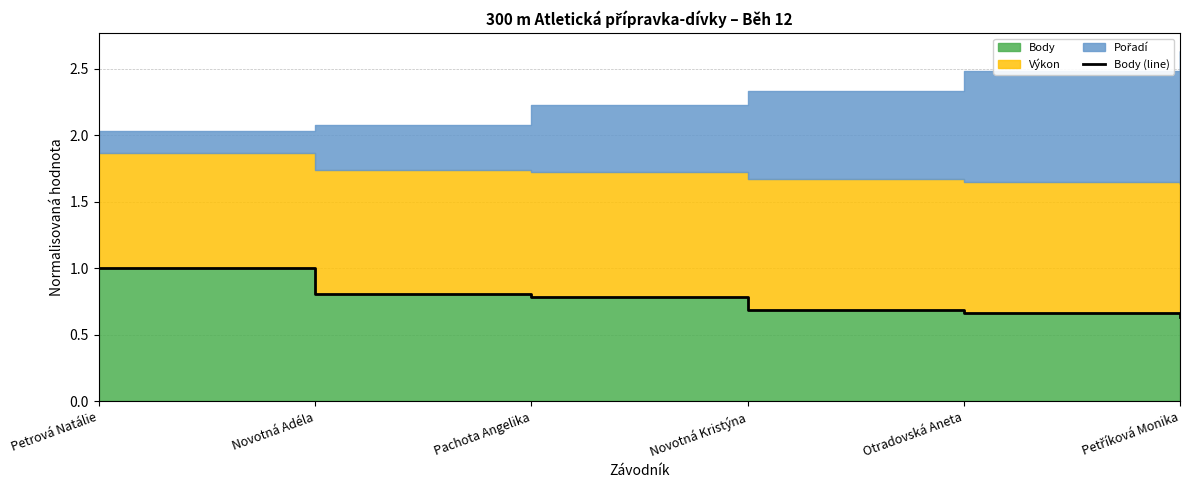

The value at Otradovská Aneta is 1.2. True or false?

False